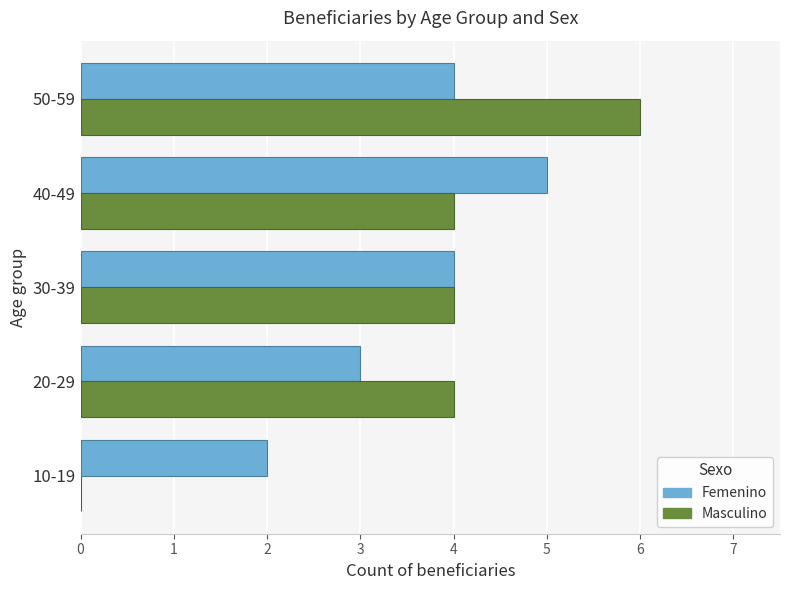

What is the sum of all Masculino values?

18